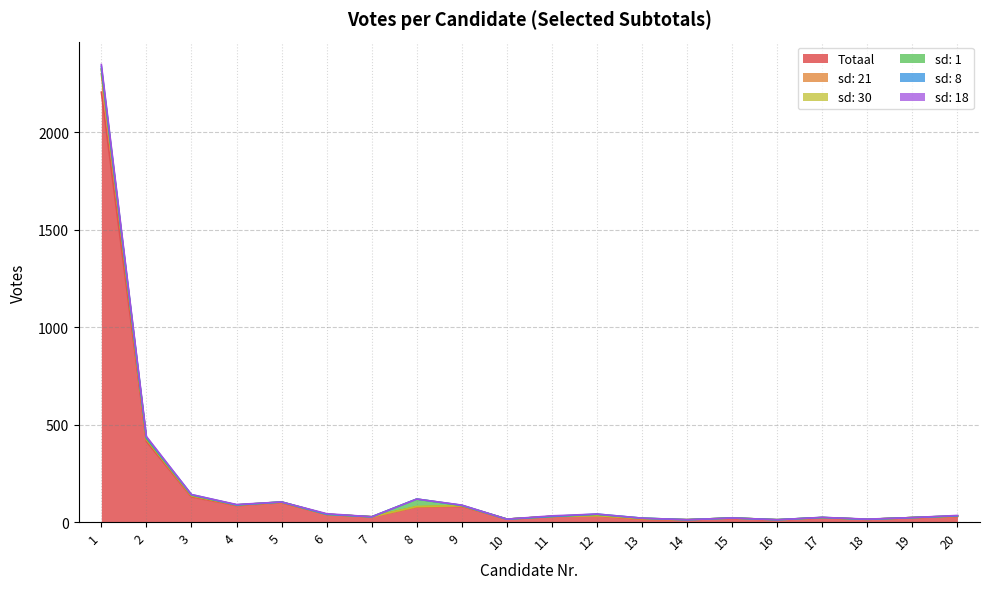

At 6, list the series in order from smallest to largest.

sd: 30, sd: 1, sd: 8, sd: 21, sd: 18, Totaal